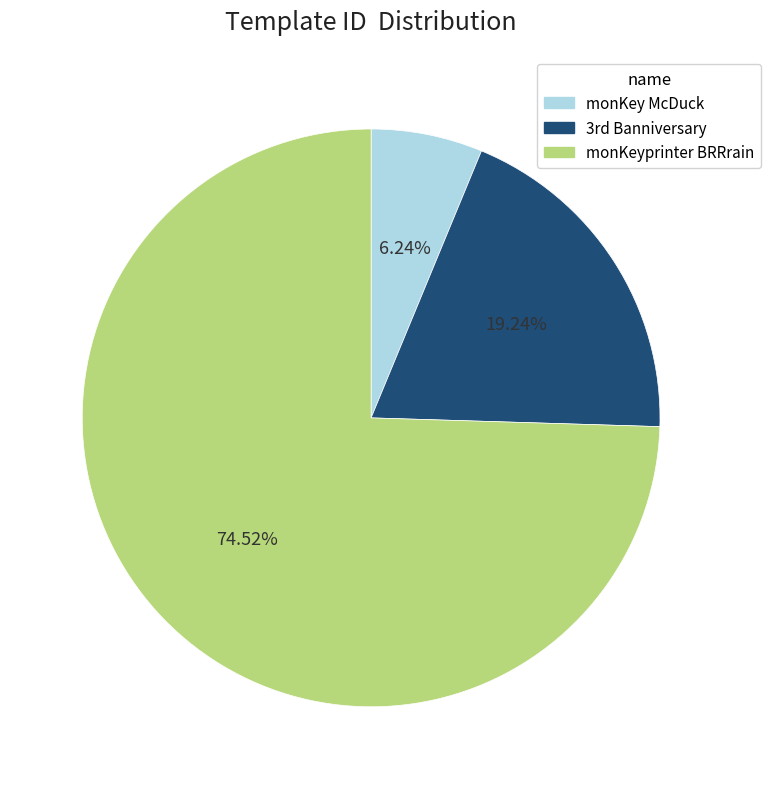

To the nearest percent, what percentage of the pie is monKeyprinter BRRrain?

75%